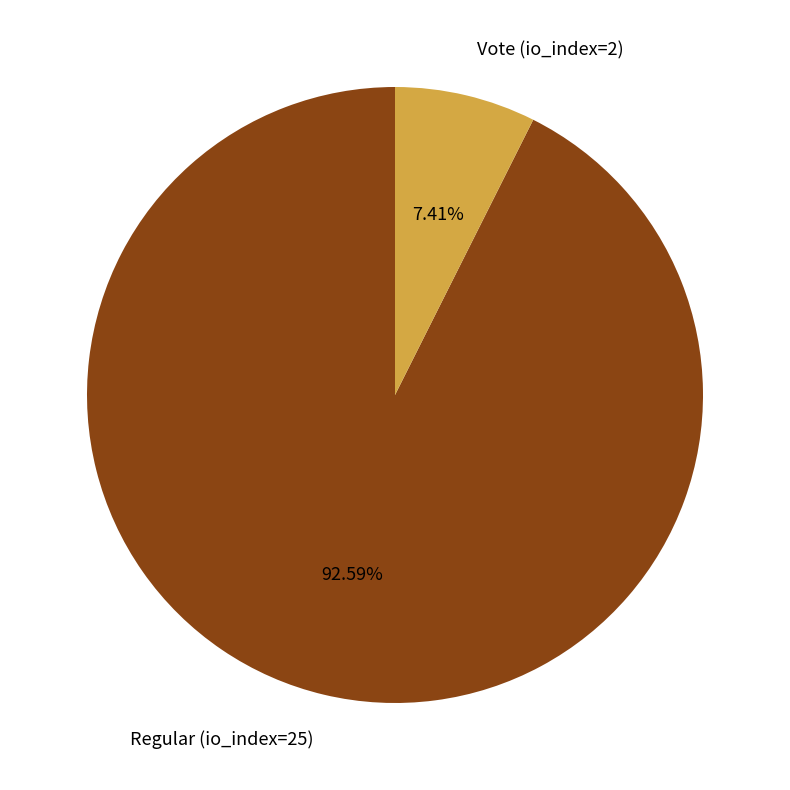

Is the sum of Regular (io_index=25) and Vote (io_index=2) greater than half?

Yes